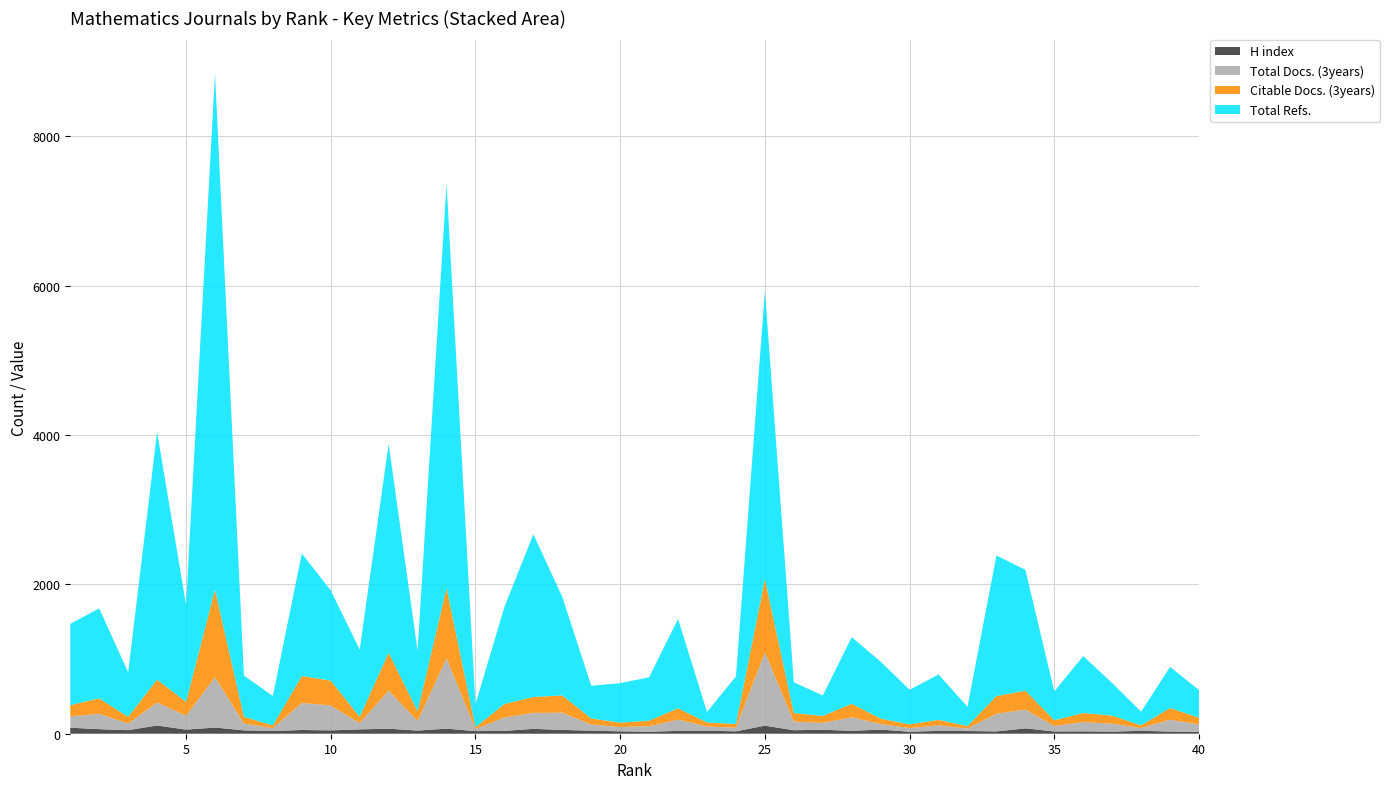

Reading right to left, transcribe all the data shown in this chart.

H index: 40=25	39=29	38=39	37=28	36=32	35=30	34=72	33=31	32=36	31=38	30=27	29=55	28=39	27=53	26=47	25=108	24=32	23=41	22=38	21=26	20=32	19=41	18=51	17=65	16=38	15=35	14=68	13=42	12=67	11=58	10=45	9=50	8=37	7=45	6=83	5=55	4=110	3=48	2=61	1=81
Total Docs. (3years): 40=99	39=158	38=37	37=107	36=123	35=75	34=252	33=237	32=33	31=74	30=49	29=74	28=181	27=93	26=115	25=982	24=49	23=55	22=151	21=74	20=58	19=82	18=231	17=214	16=180	15=27	14=942	13=129	12=510	11=84	10=333	9=362	8=37	7=91	6=675	5=186	4=308	3=89	2=206	1=151
Citable Docs. (3years): 40=90	39=158	38=37	37=107	36=123	35=75	34=252	33=237	32=33	31=74	30=49	29=74	28=181	27=93	26=115	25=982	24=49	23=55	22=151	21=74	20=58	19=82	18=231	17=213	16=180	15=26	14=942	13=129	12=508	11=84	10=333	9=361	8=37	7=91	6=1170	5=186	4=307	3=89	2=206	1=151
Total Refs.: 40=370	39=550	38=182	37=436	36=762	35=387	34=1619	33=1881	32=260	31=607	30=464	29=761	28=892	27=273	26=412	25=3860	24=638	23=140	22=1197	21=582	20=529	19=437	18=1319	17=2179	16=1300	15=308	14=5413	13=812	12=2797	11=899	10=1209	9=1641	8=395	7=551	6=6915	5=1302	4=3315	3=597	2=1205	1=1089